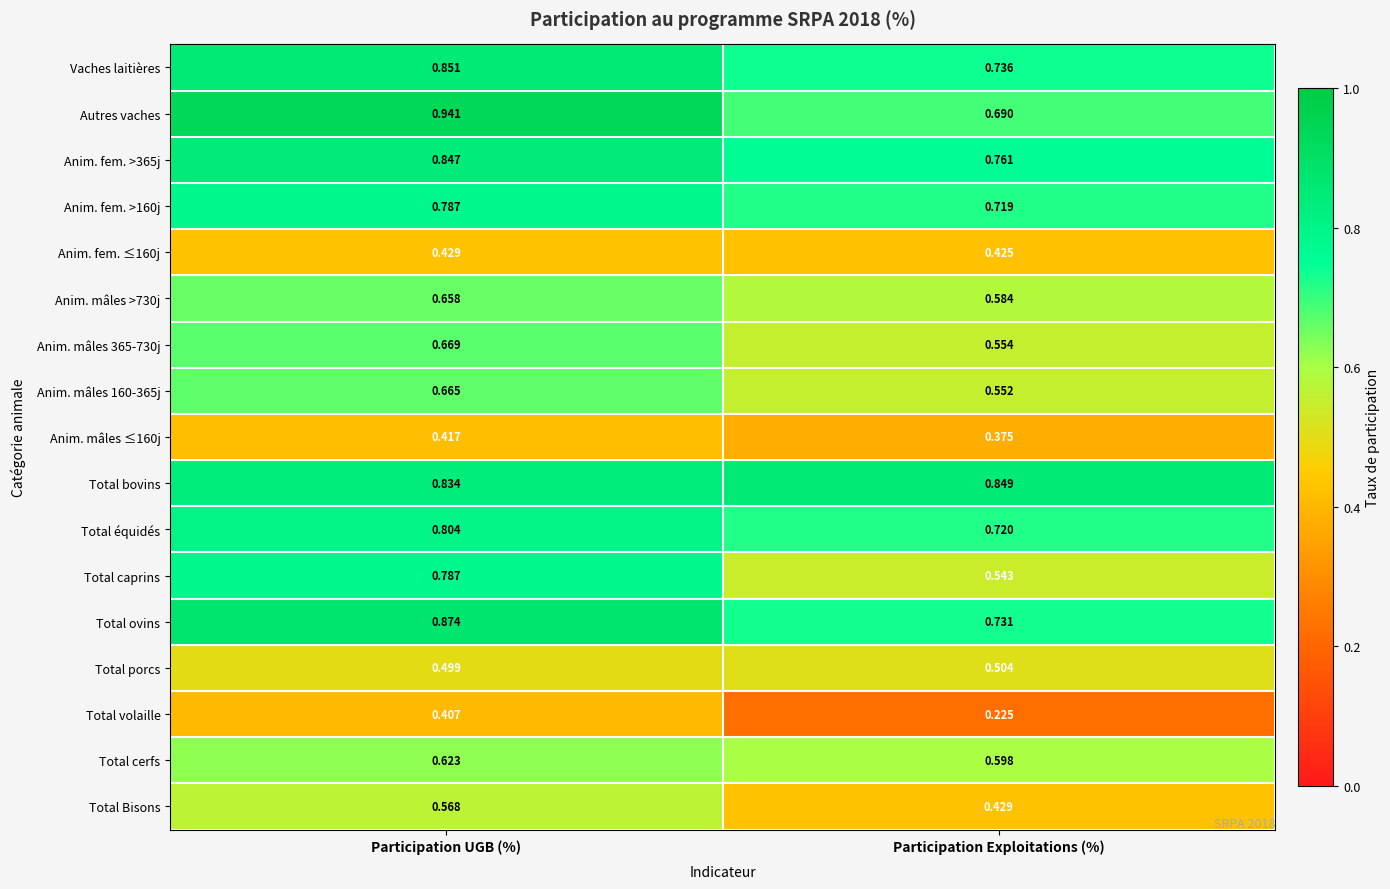

At which category does the chart reach its minimum across all series?

Participation Exploitations (%)